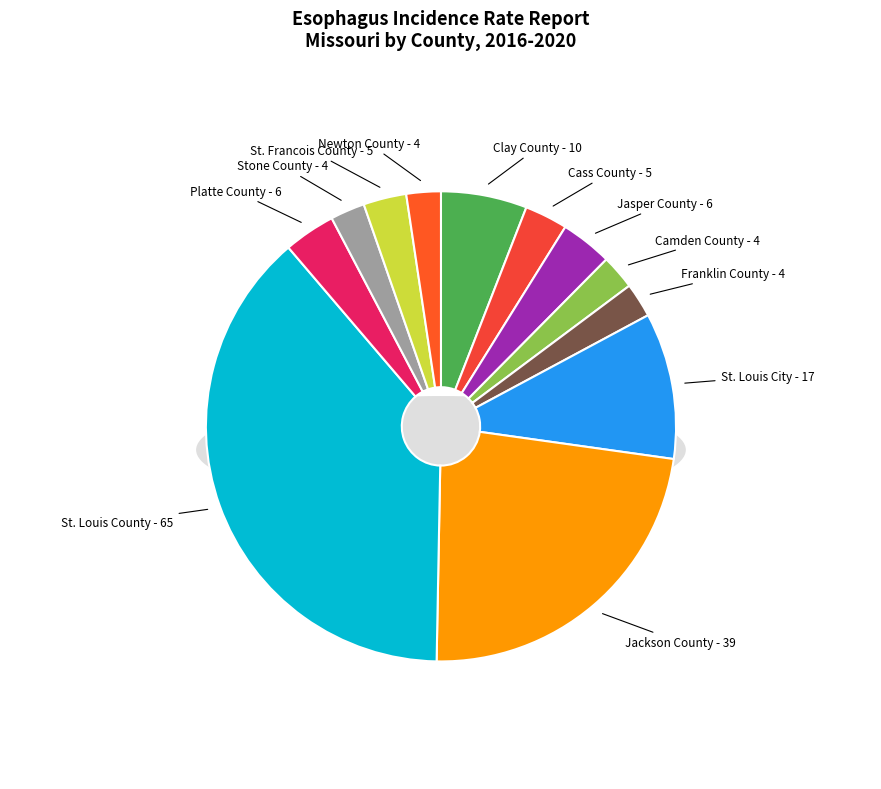

Combined, what portion of the pie is St. Francois County - 5 and Stone County - 4?

5.3%